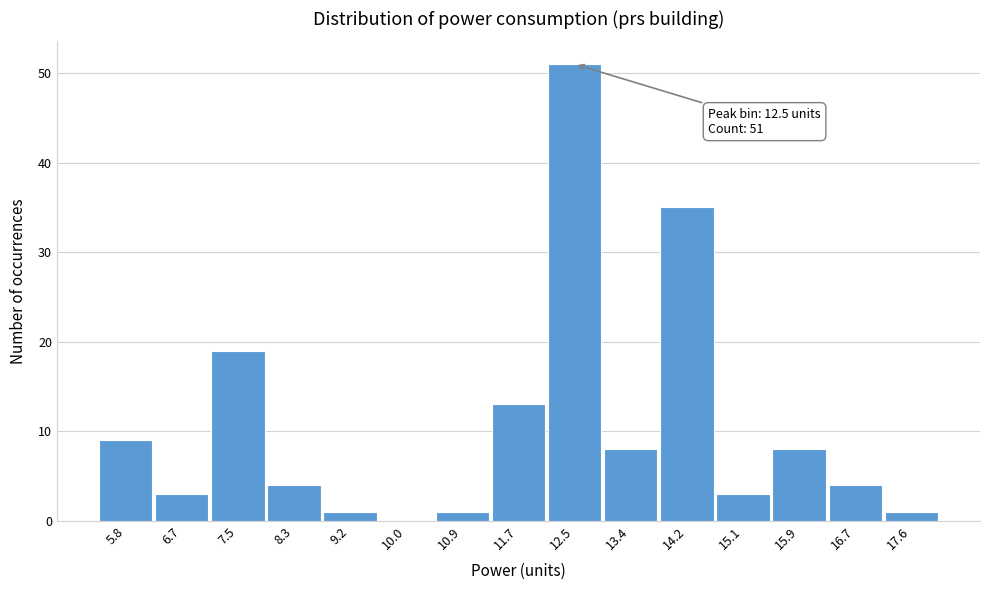

Over which range of the x-axis is the bar tallest?

12.12 to 12.96